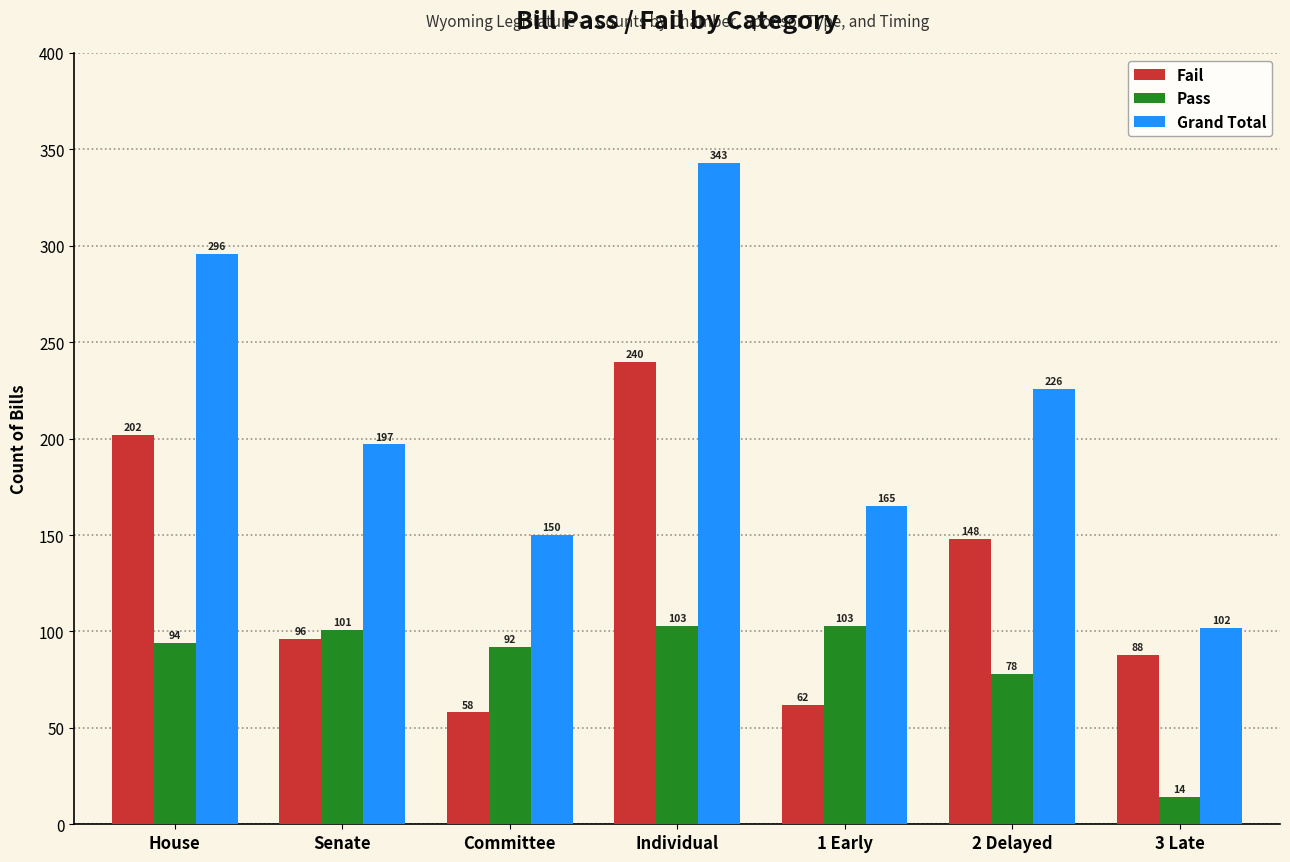

Which label corresponds to the smallest value in the chart?

3 Late